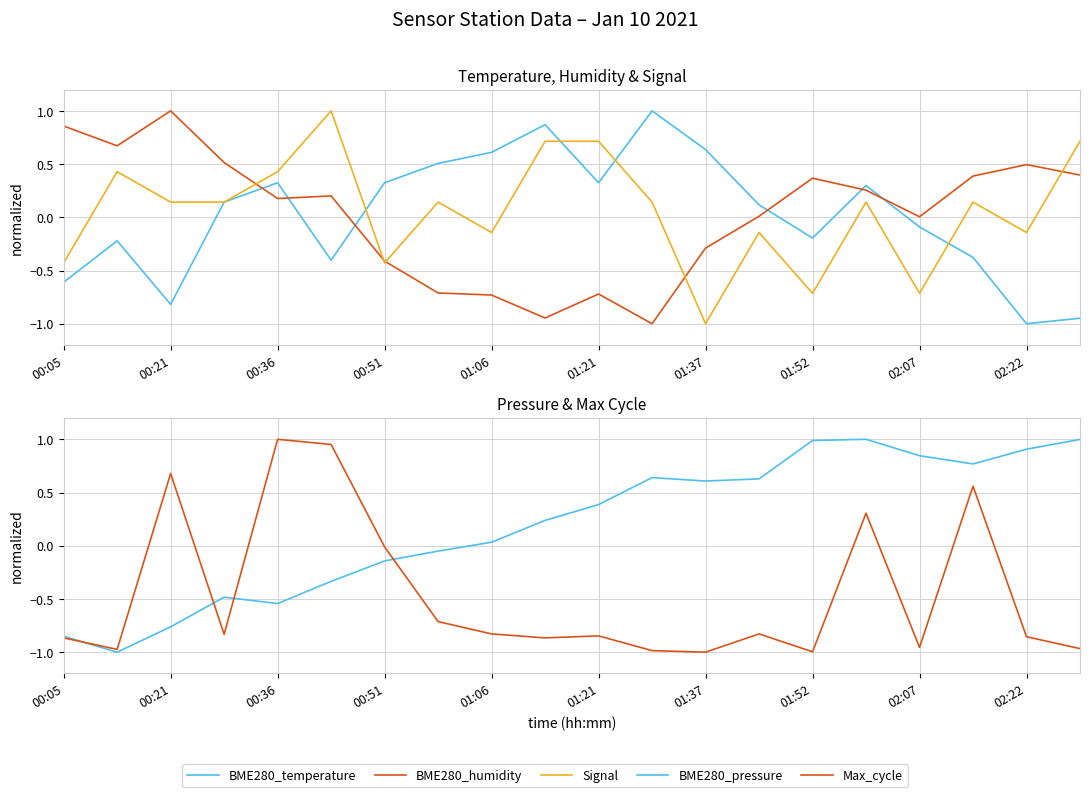

How many values in the BME280_pressure series are below 0?

8